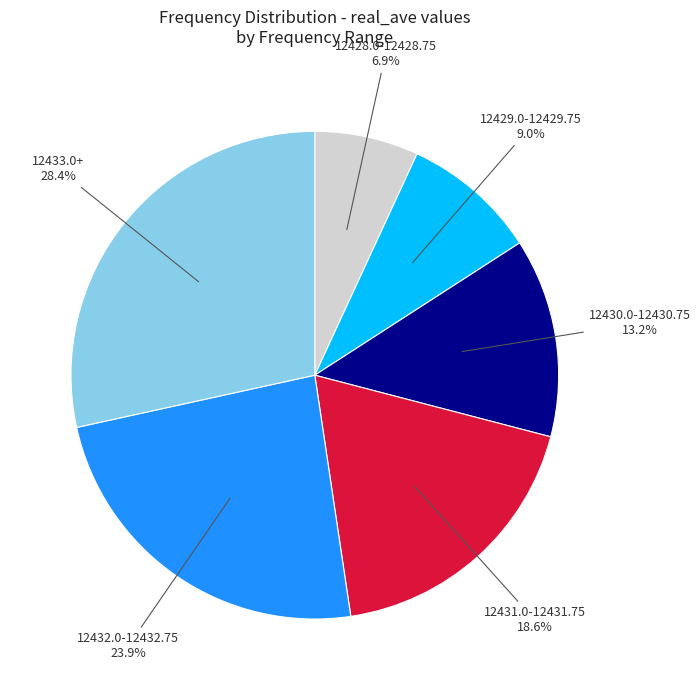

Does any single category account for the majority?

No